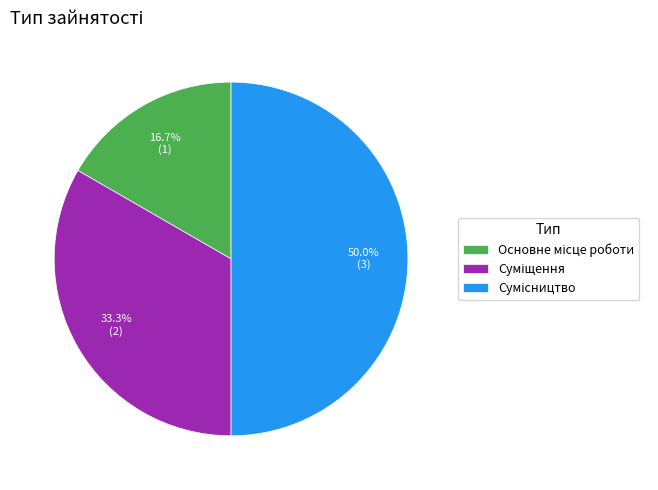

What is the largest slice in the pie chart?

Сумісництво